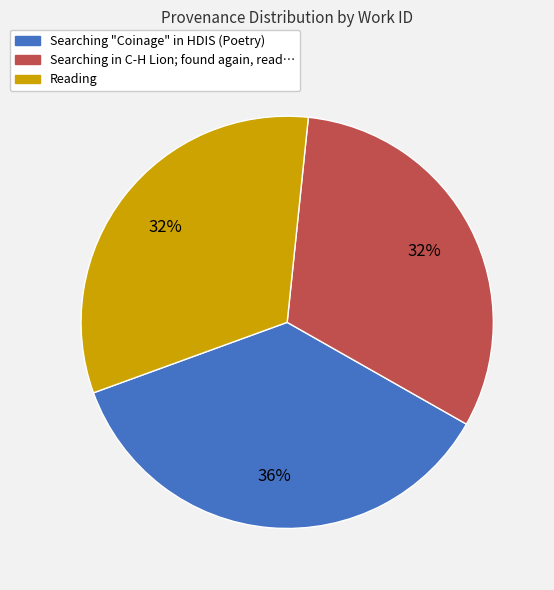

Which has a higher value, Searching "Coinage" in HDIS (Poetry) or Reading?

Searching "Coinage" in HDIS (Poetry)